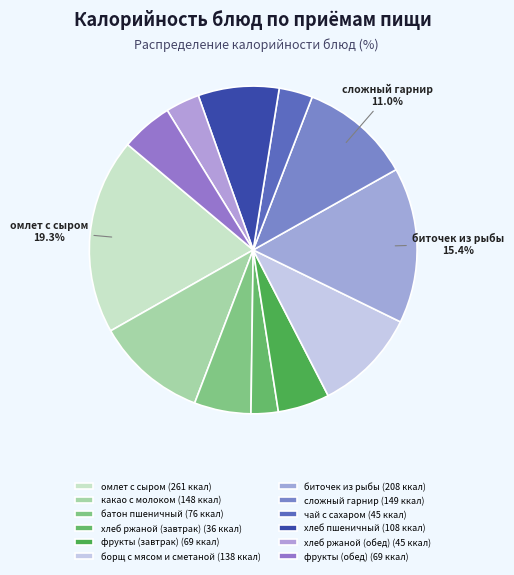

What percentage do какао с молоком and батон пшеничный together represent?

16.6%